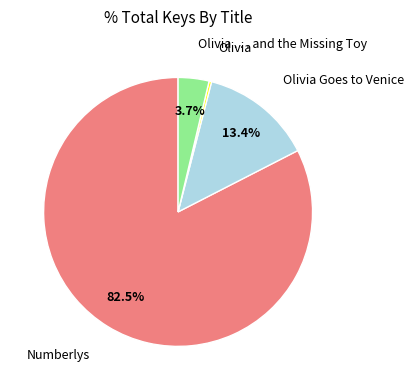

Is there any slice that represents more than half of the pie?

Yes